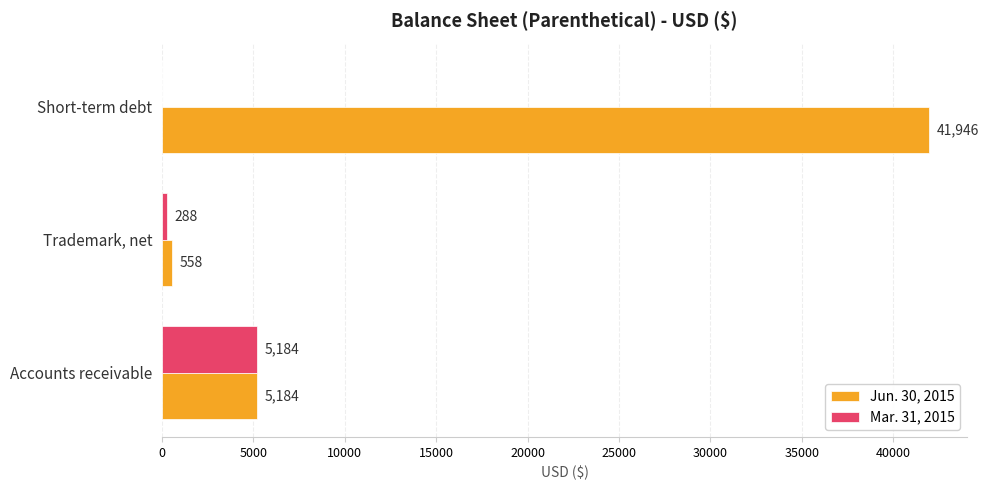

What is the sum of the Jun. 30, 2015 values at Trademark, net and Short-term debt?

42504